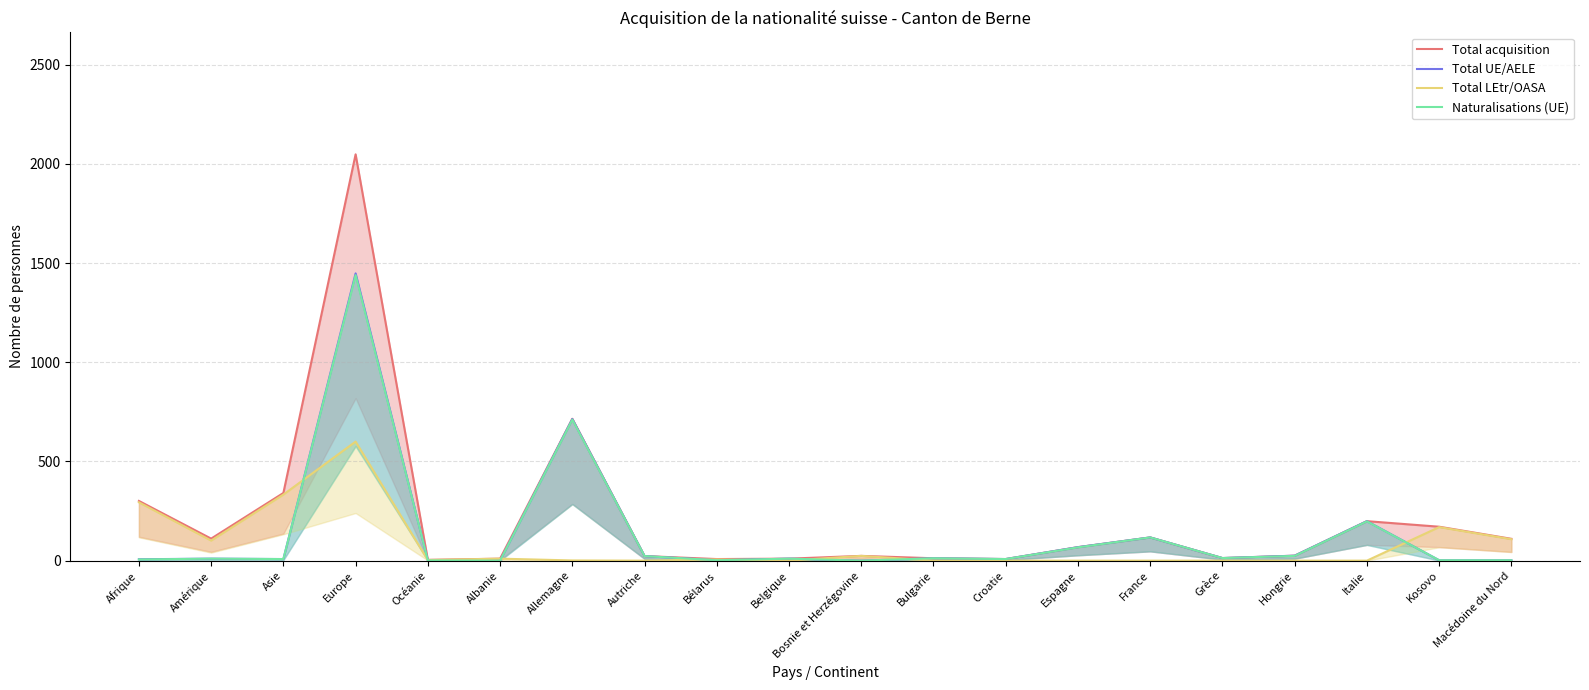

What are all the series names shown in the legend?

Total acquisition, Total UE/AELE, Total LEtr/OASA, Naturalisations (UE)